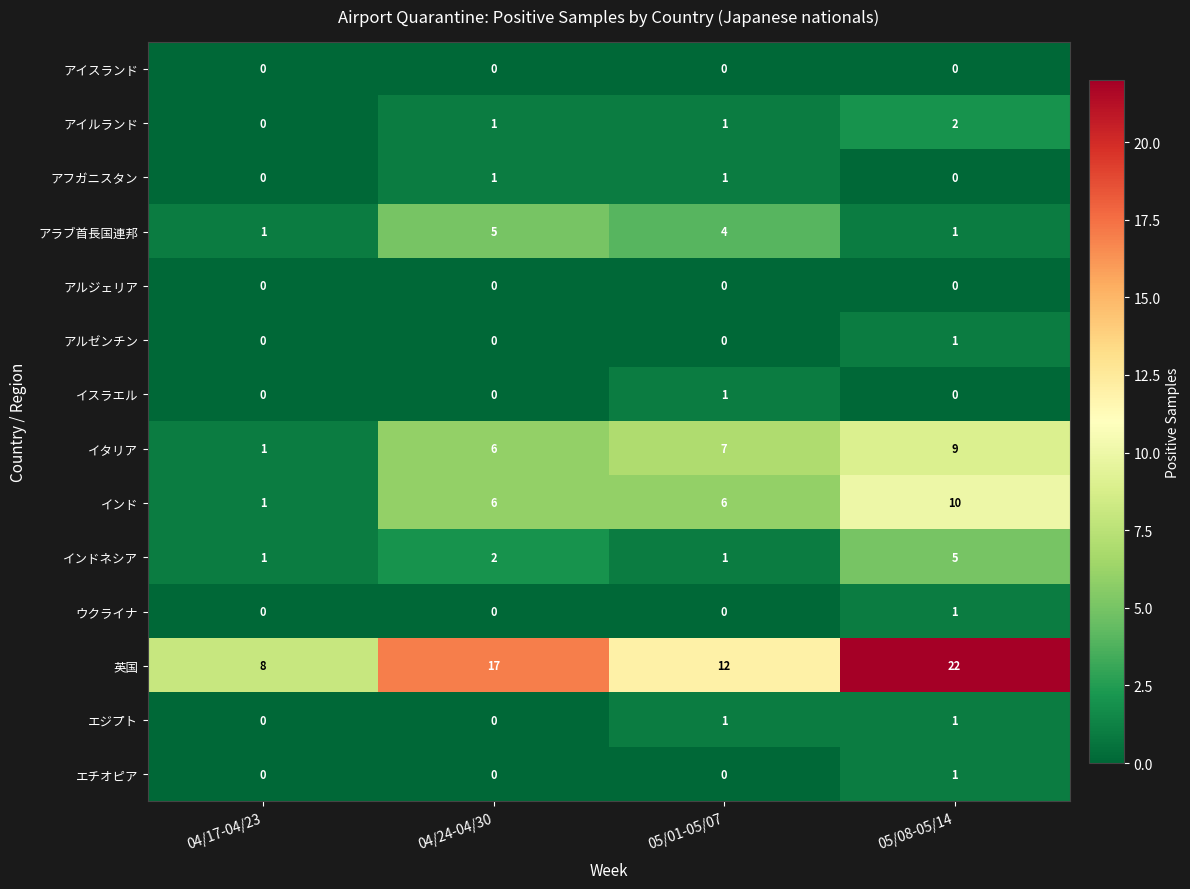

True or false: エジプト has a value of 1 at 05/08-05/14.

True